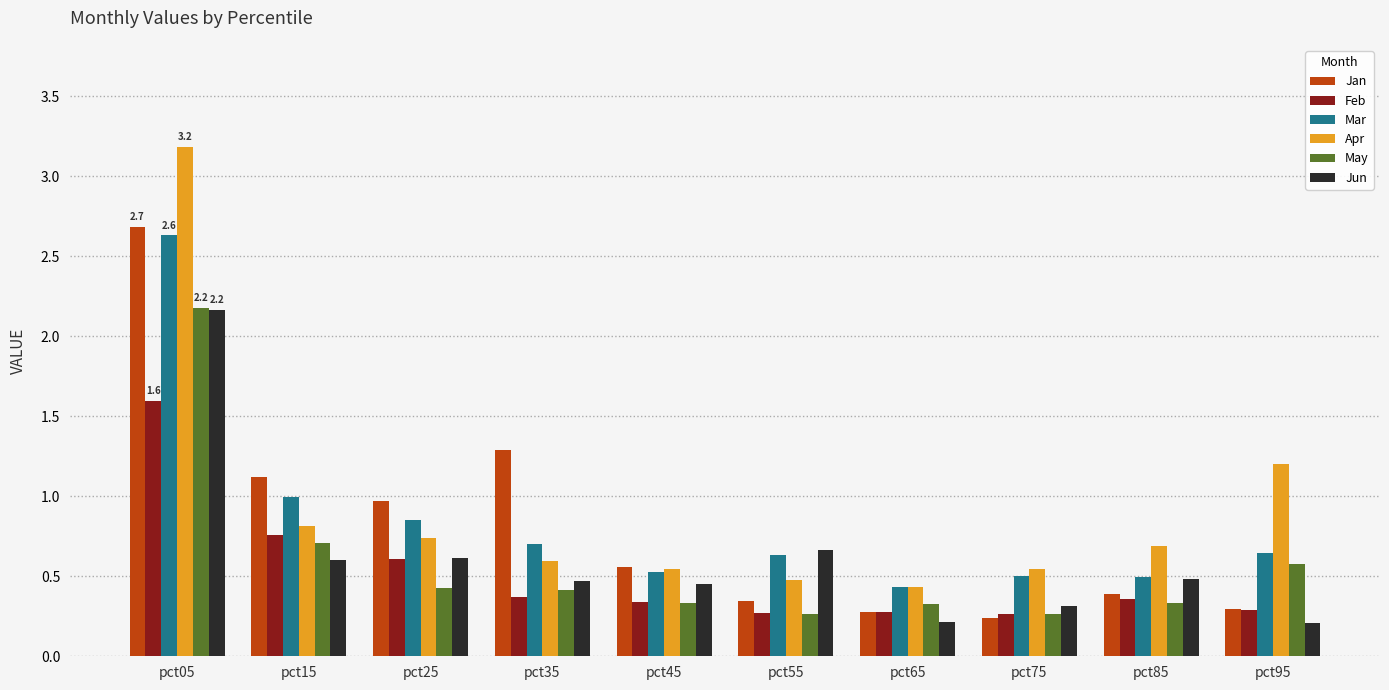

What is the total value across all series at pct35?

3.8